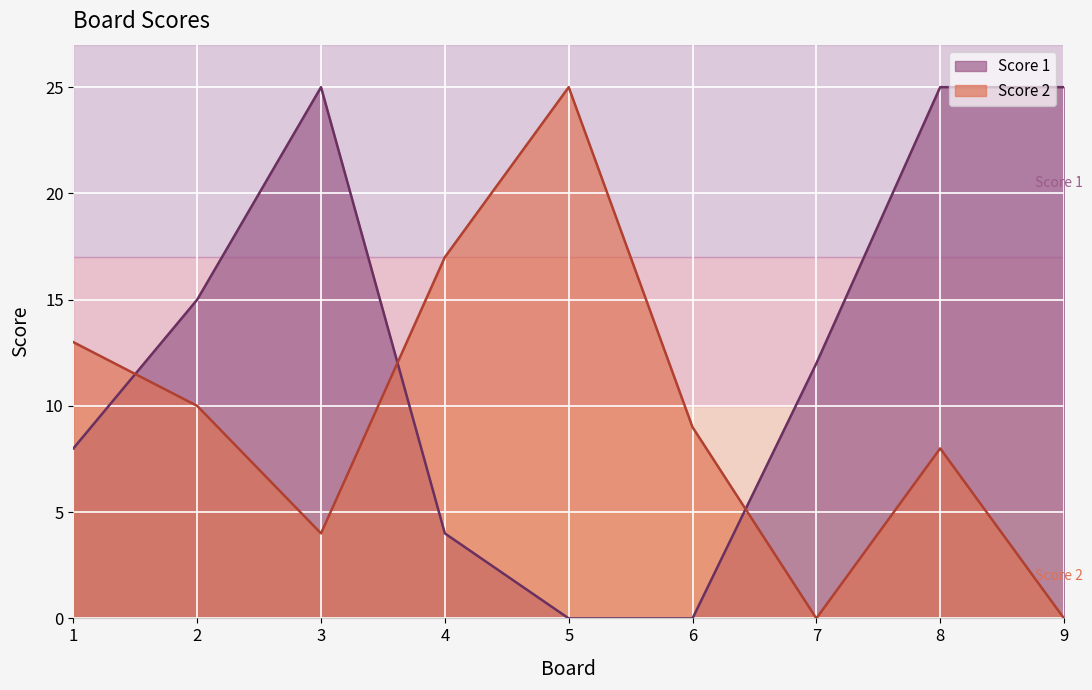

How many data points in Score 1 are less than 12?

4